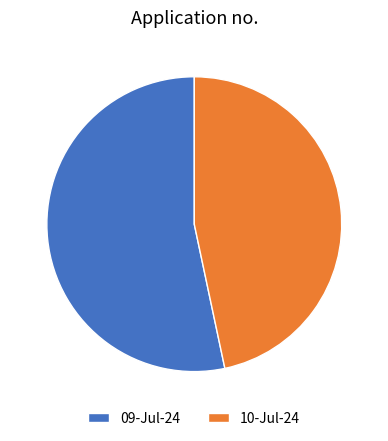

What is the ratio of the value at 09-Jul-24 to the value at 10-Jul-24?

1.1